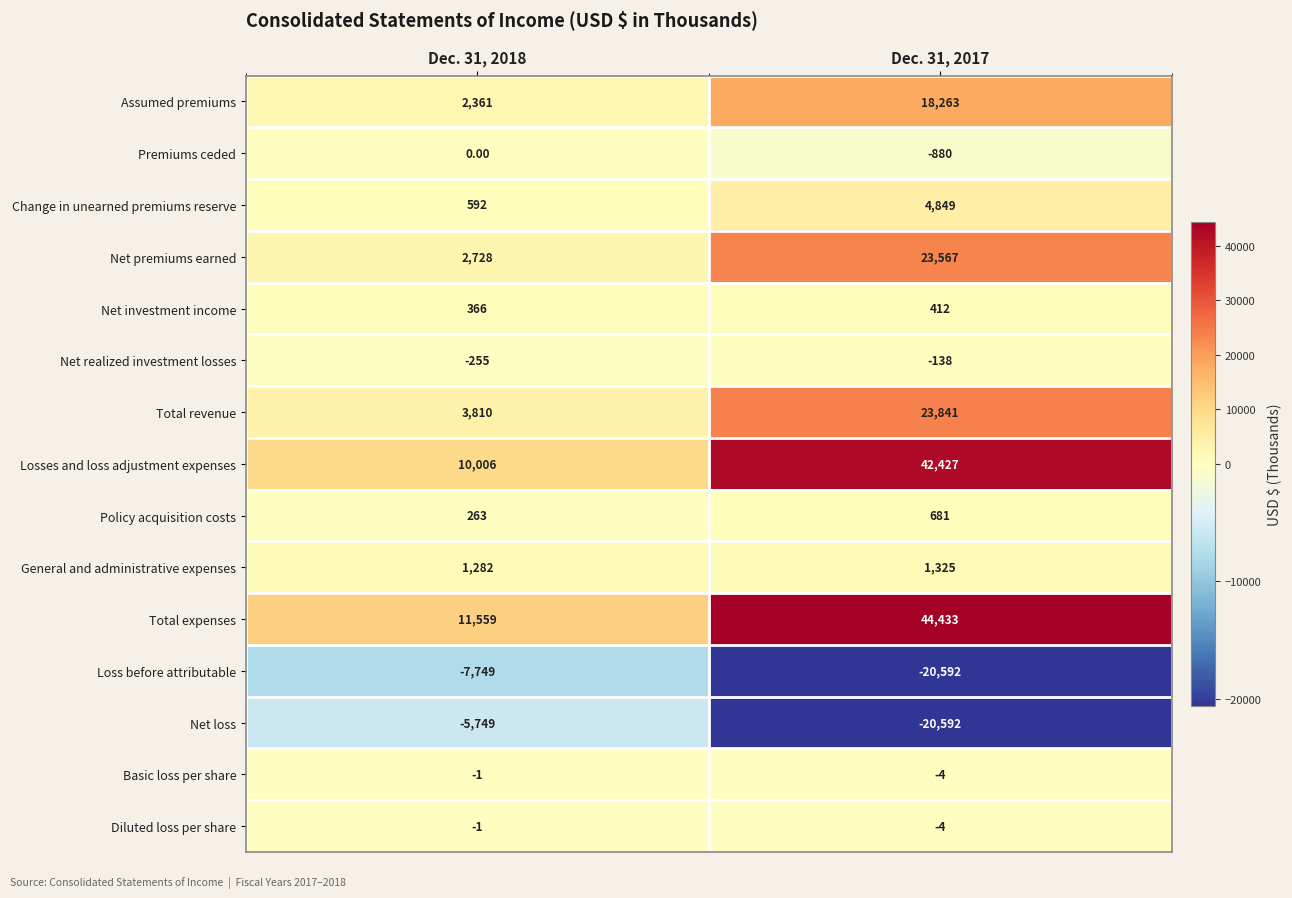

What is the sum of all Loss before attributable values?

-28341